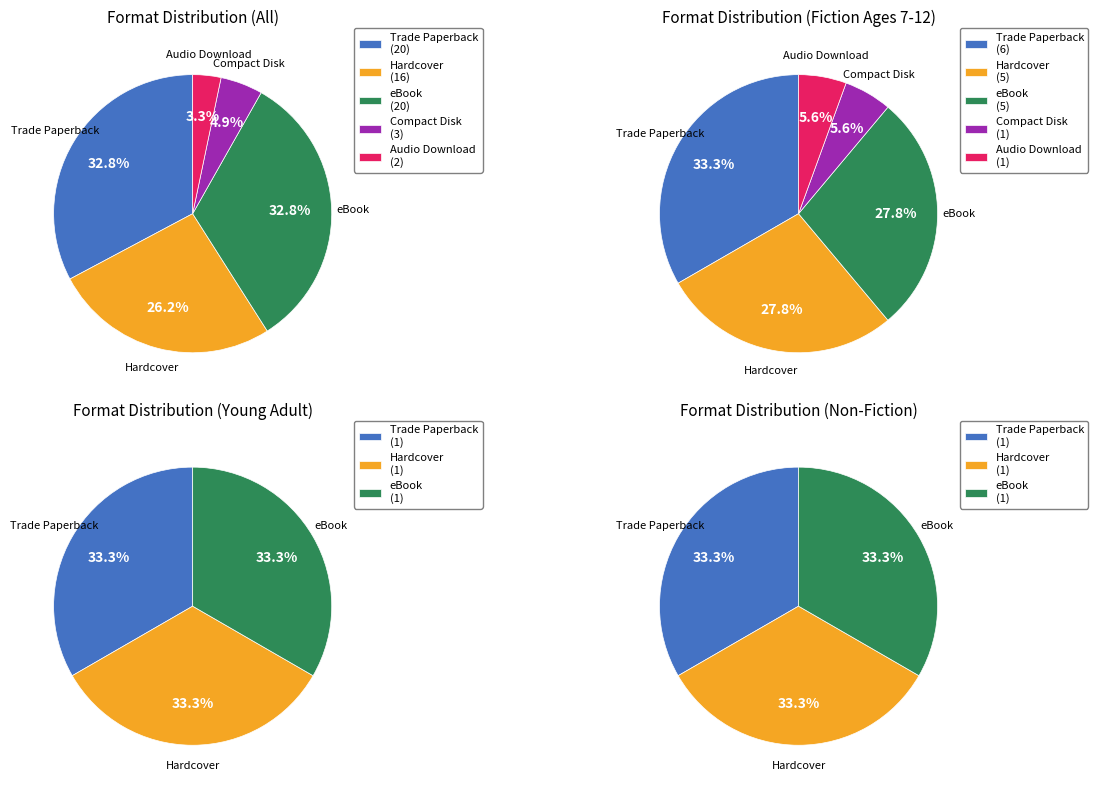

How many segments does this pie chart have?

5